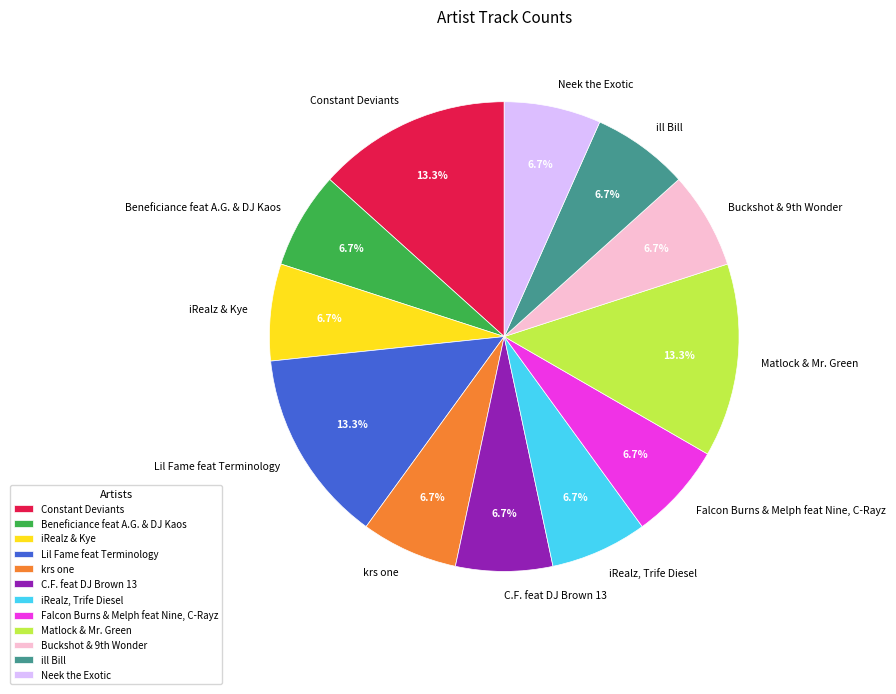

To the nearest percent, what percentage of the pie is Falcon Burns & Melph feat Nine, C-Rayz?

7%